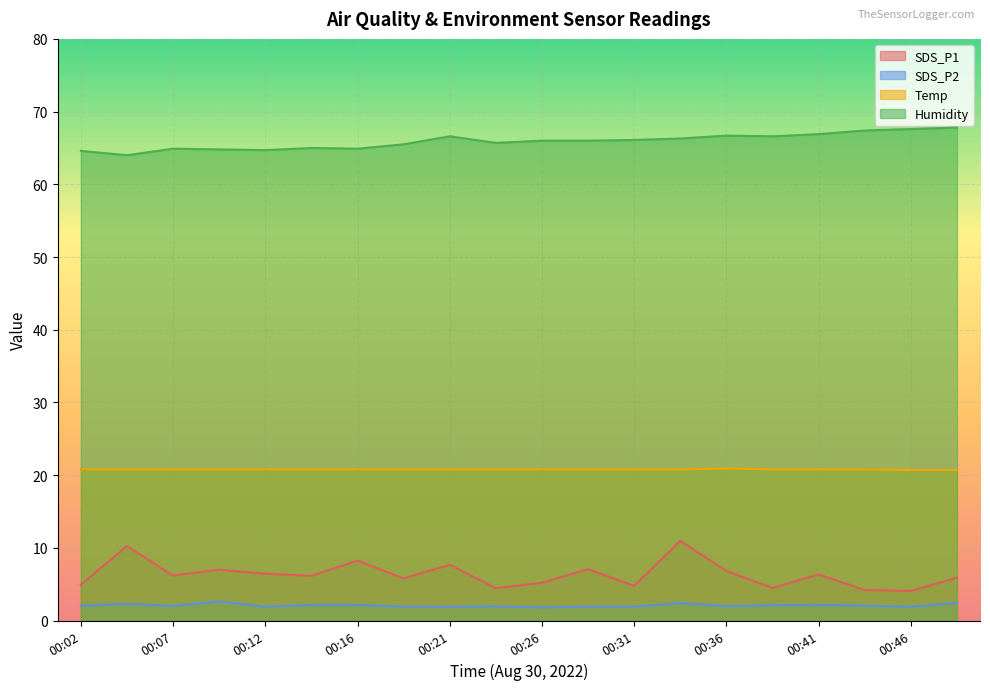

What is the highest value of the Temp series?

20.9